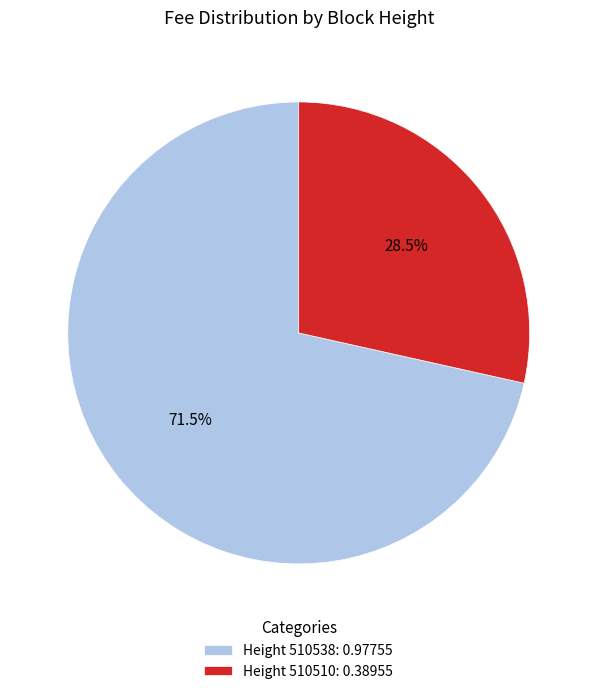

Count the number of slices in the pie.

2